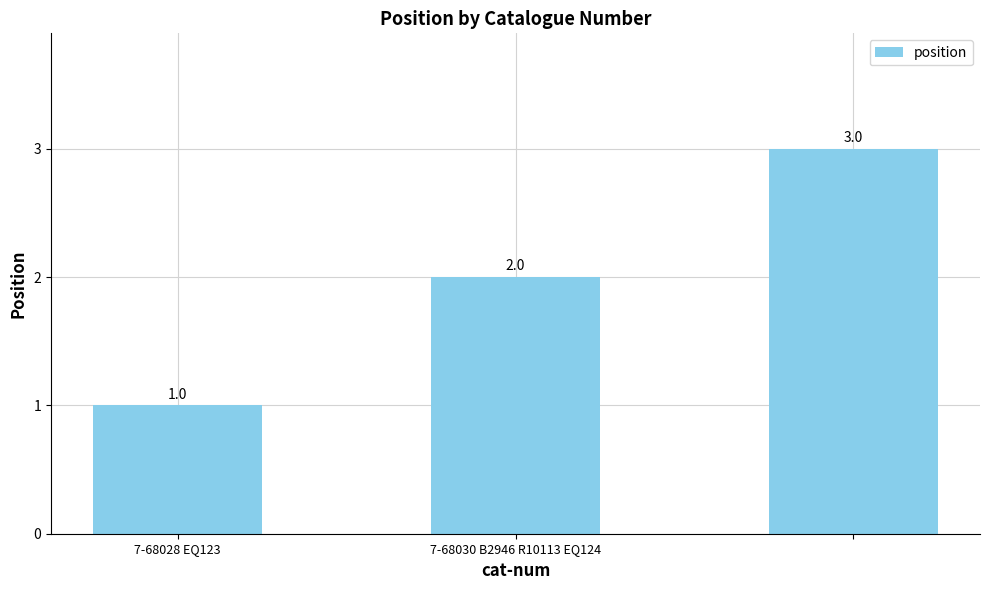

What is the value of the 2nd bar from the left?

2